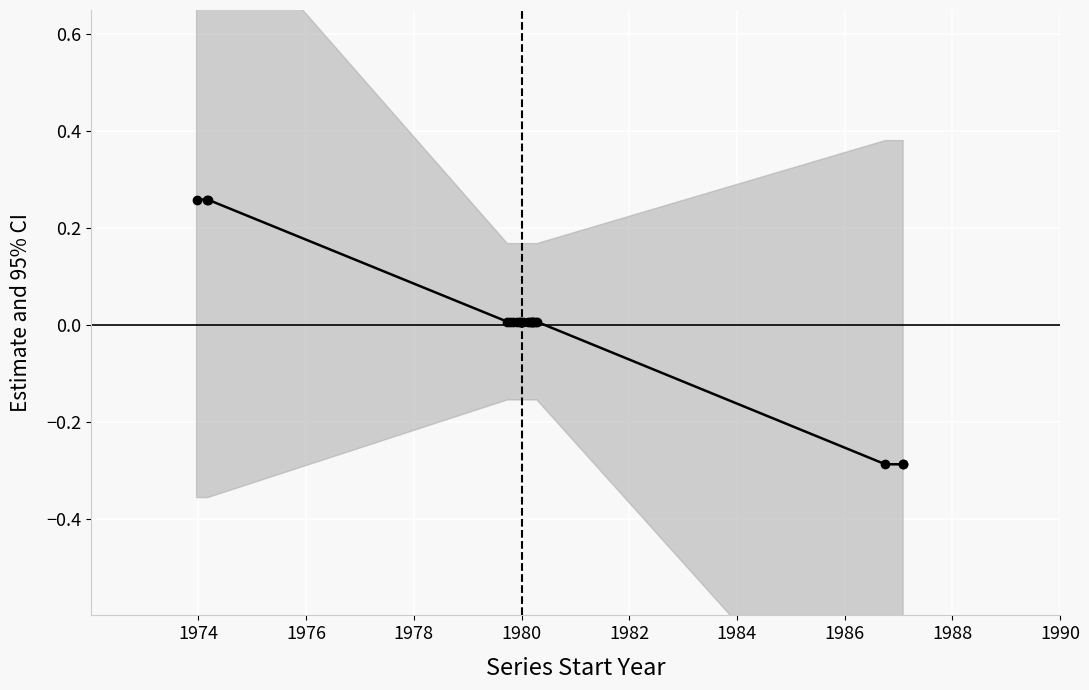

How many lines are shown in the chart?

1